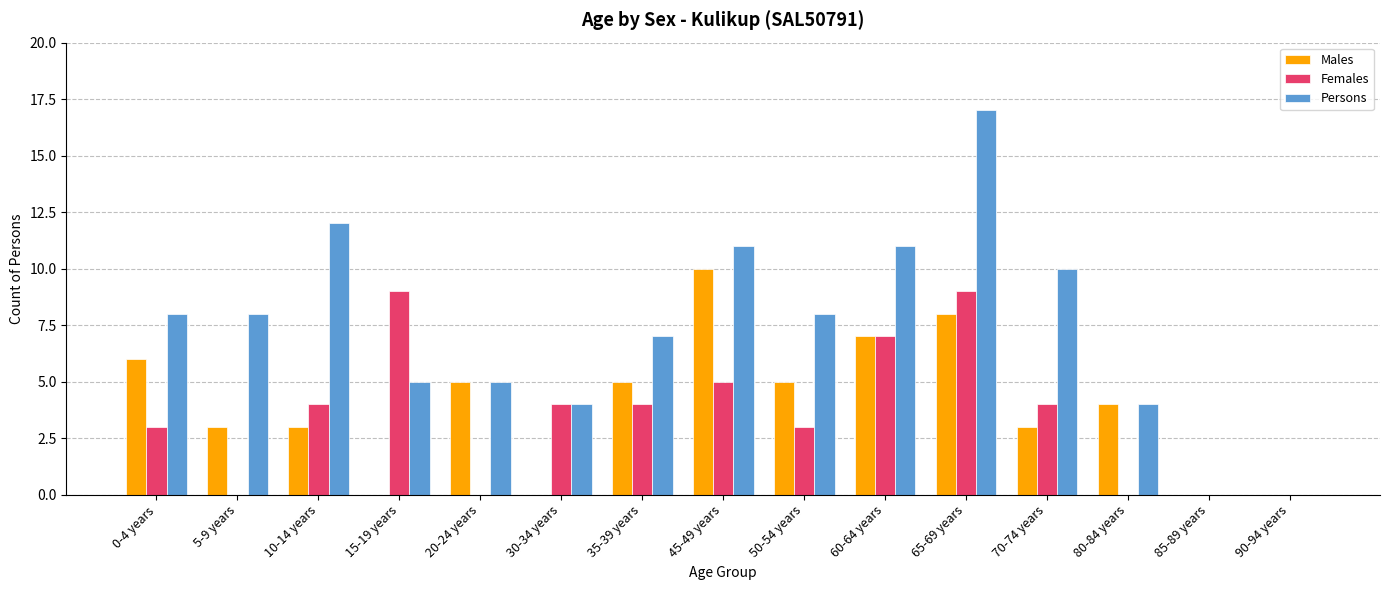

What is the maximum value for Males?

10